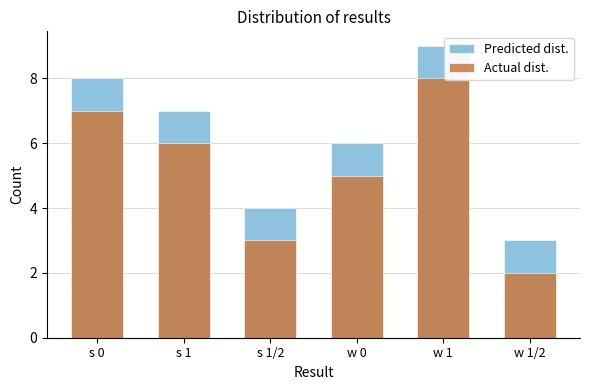

What is the total value across all series at s 1?

13